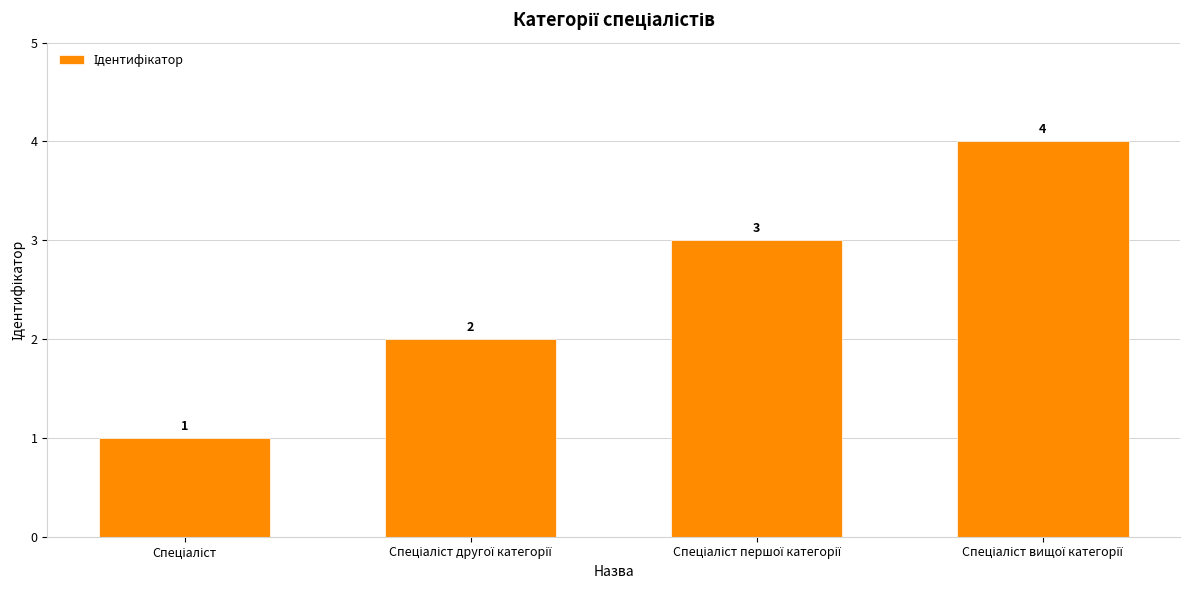

How many distinct data groups are displayed?

1